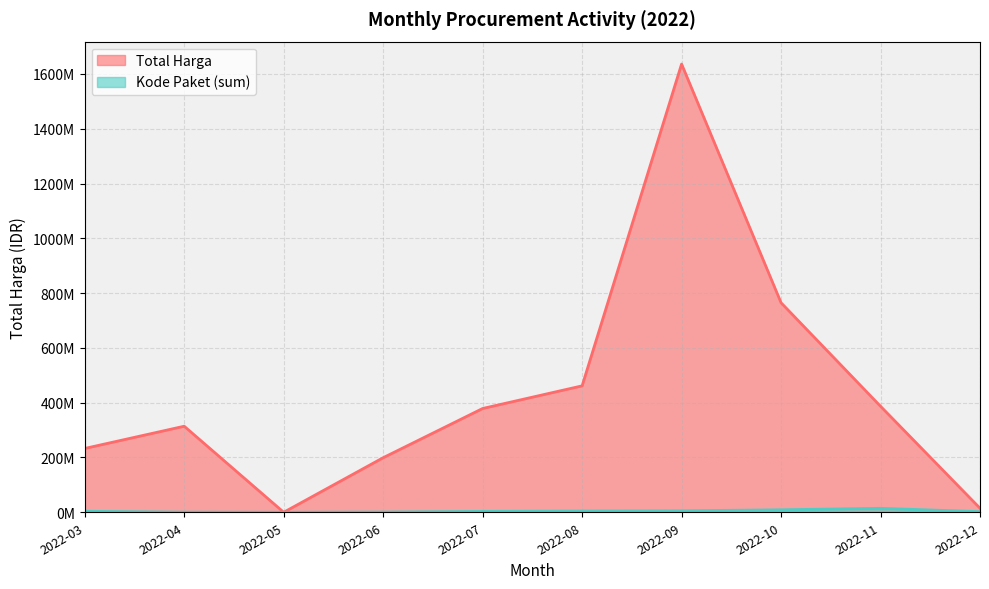

Does the chart have visible grid lines?

Yes